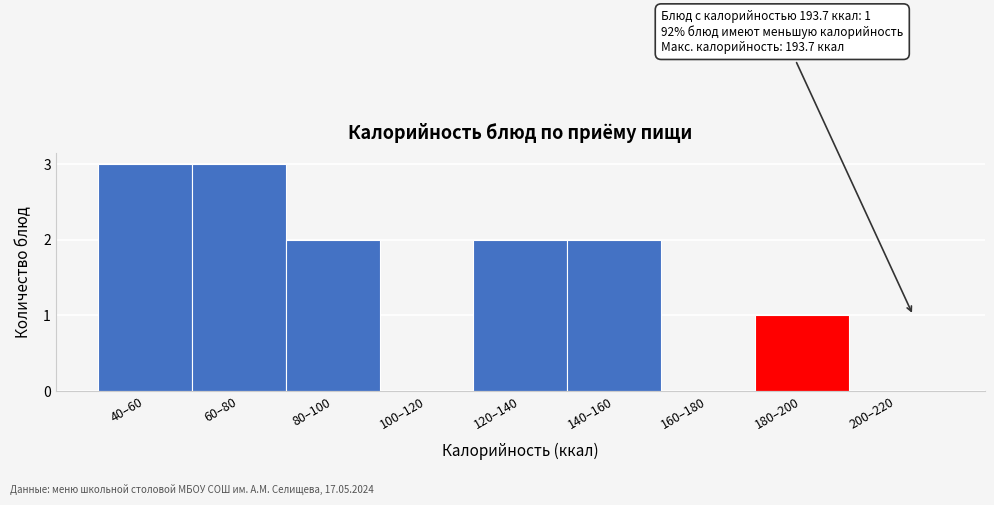

Reading left to right, list all the values displayed in this chart.

40–60=3	60–80=3	80–100=2	100–120=0	120–140=2	140–160=2	160–180=0	180–200=1	200–220=0